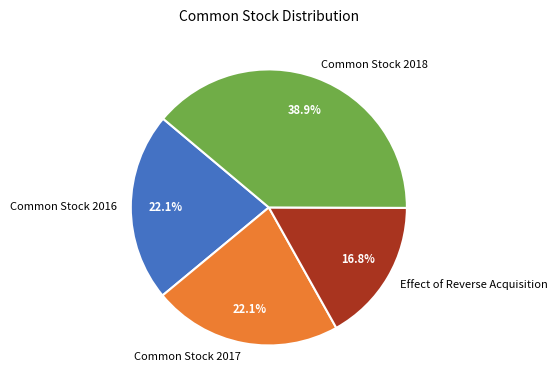

The Common Stock 2018 slice represents 32% of the pie. True or false?

False